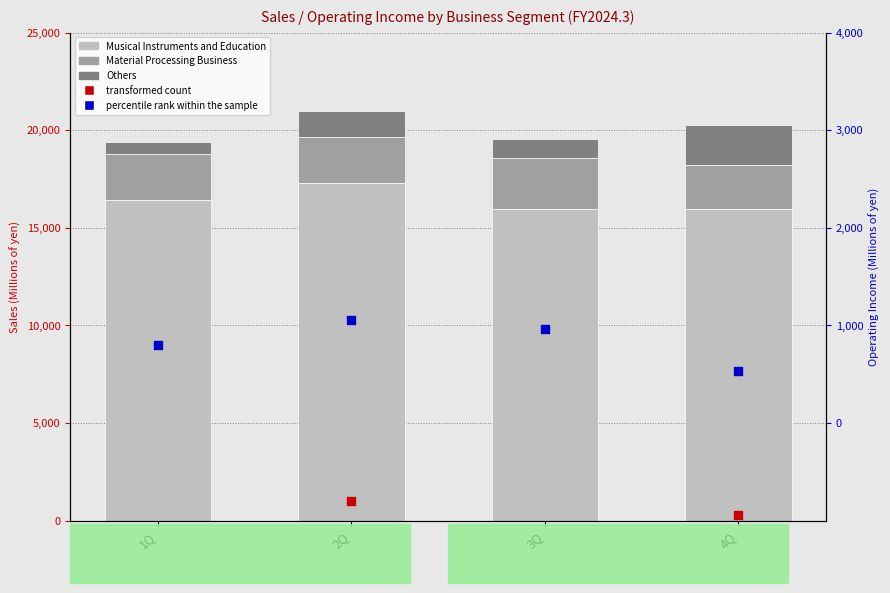

Which series has the widest spread of Y values?

transformed count